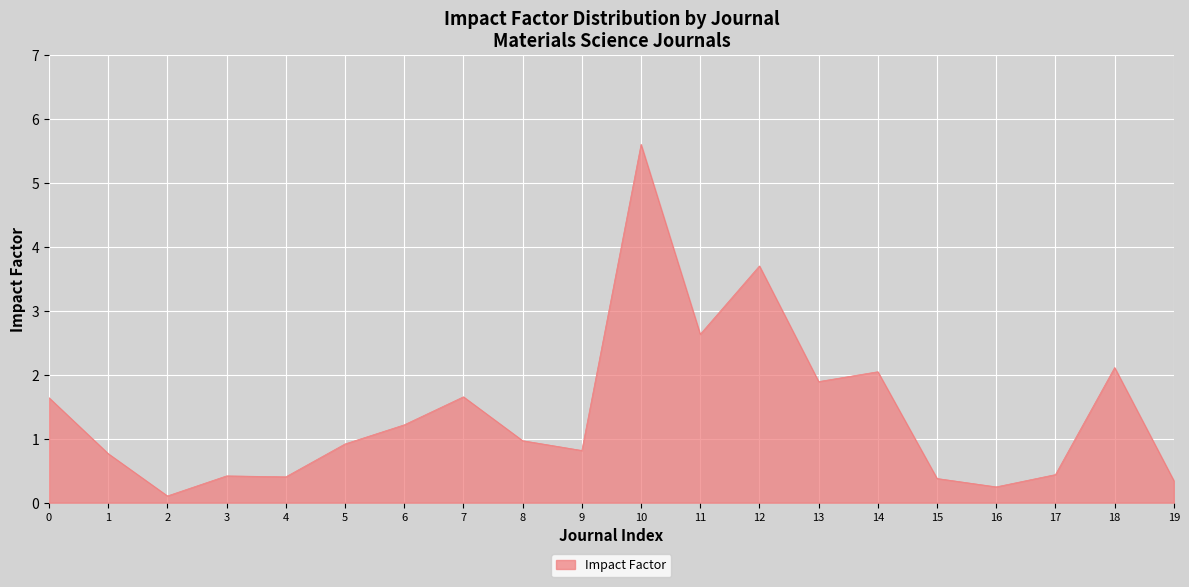

True or false: the data has more than 1 interior local peaks.

True